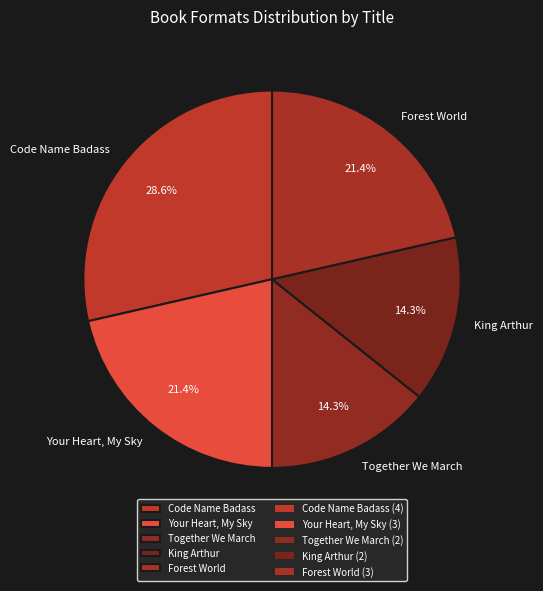

Count the number of slices in the pie.

5